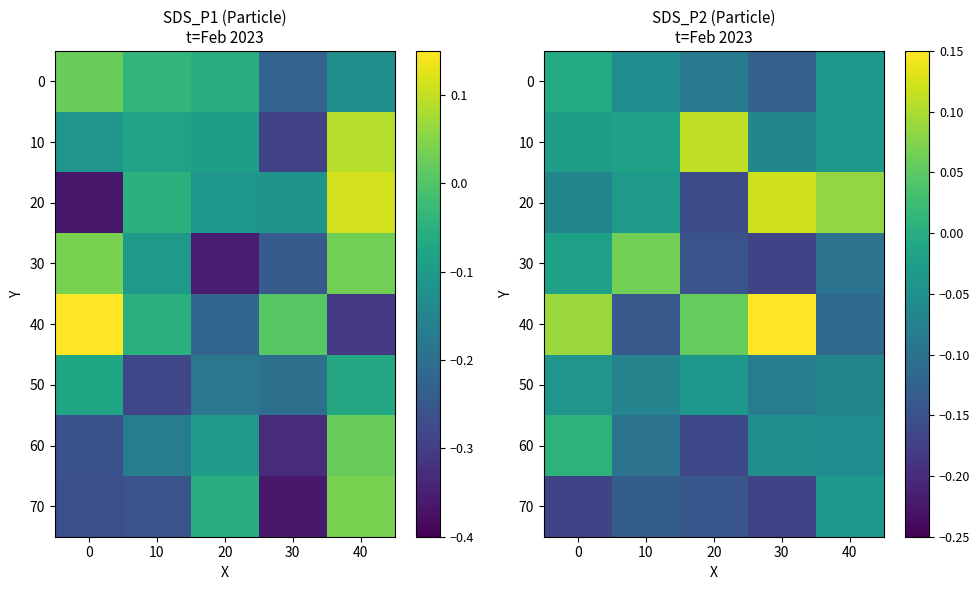

List the labels in order of 70 value, smallest first.

0, 30, 20, 10, 40